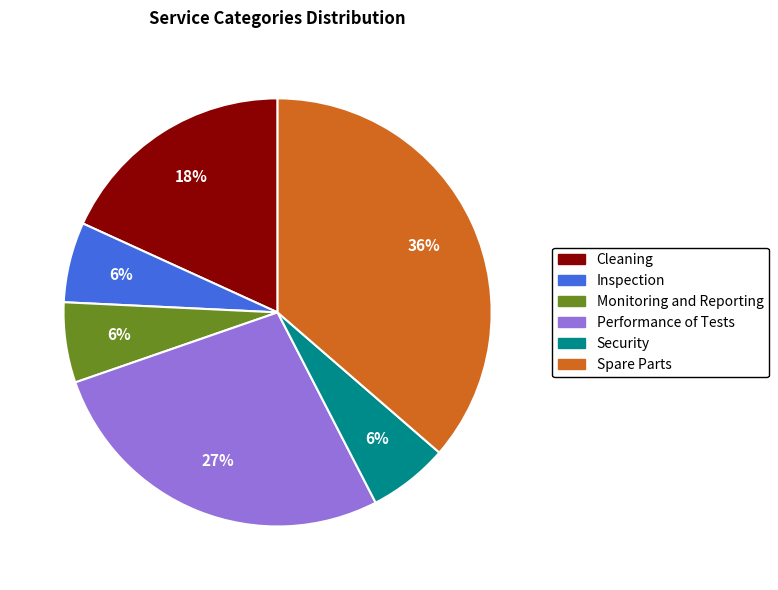

Does Cleaning account for over 50% of the chart?

No